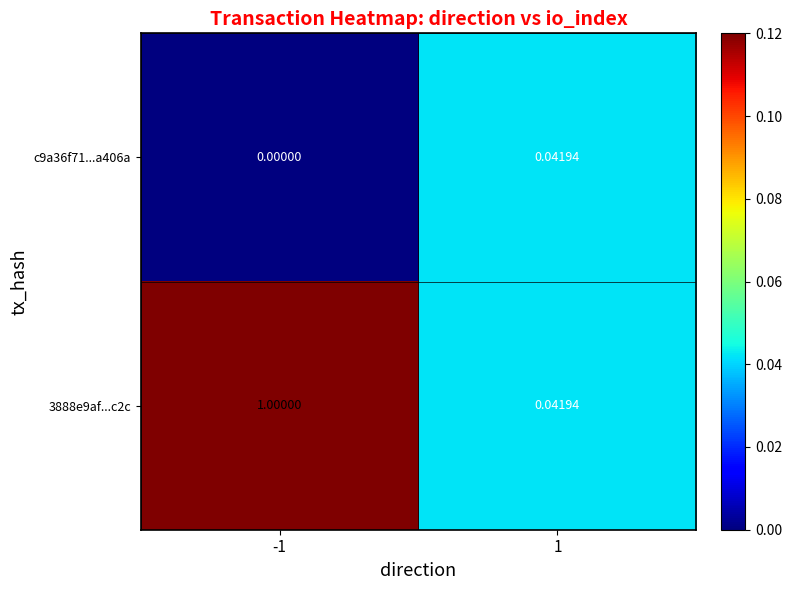

List the series in order of their peak value, highest first.

3888e9af...c2c, c9a36f71...a406a